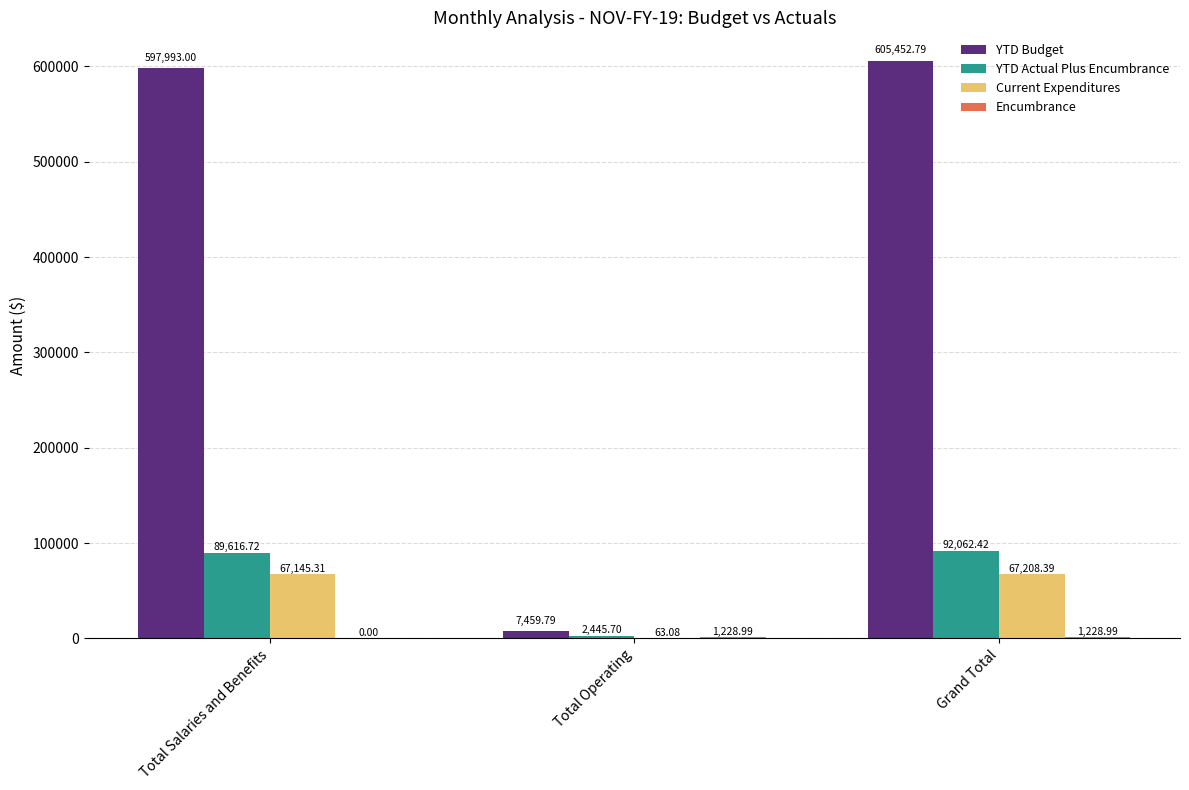

Which series has the largest total across all categories?

YTD Budget